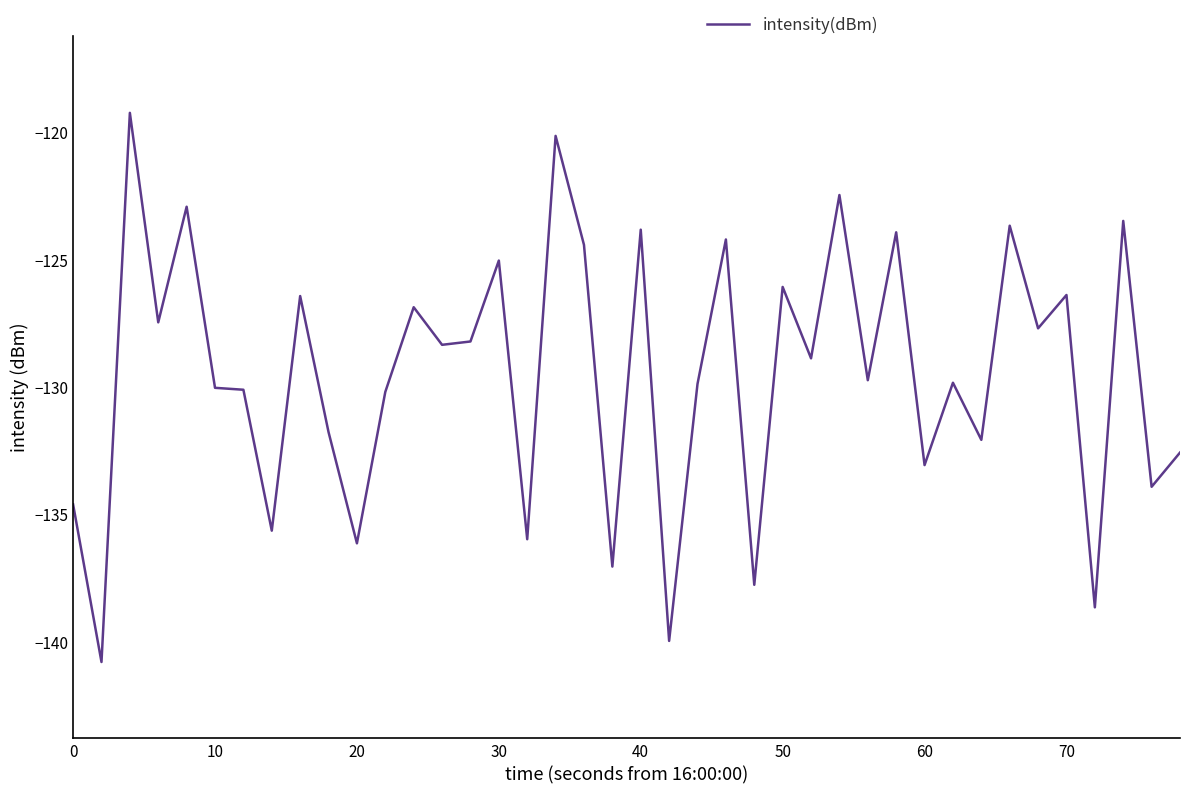

Is this an area chart (filled region under the line)?

No